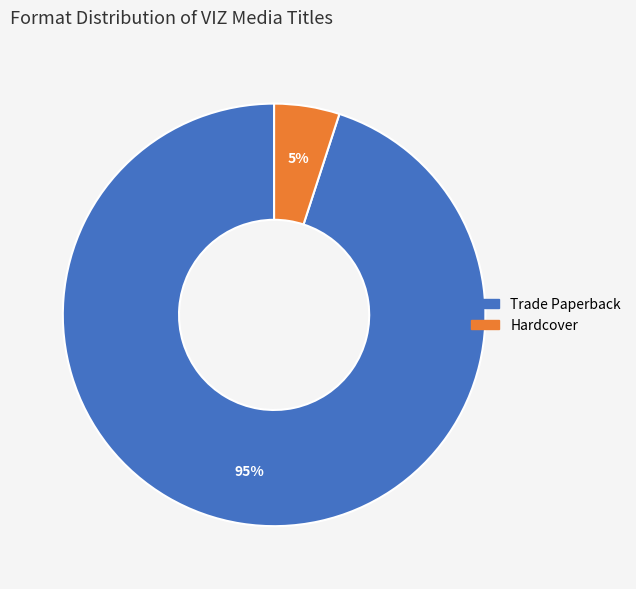

Which slice is the smallest?

Hardcover